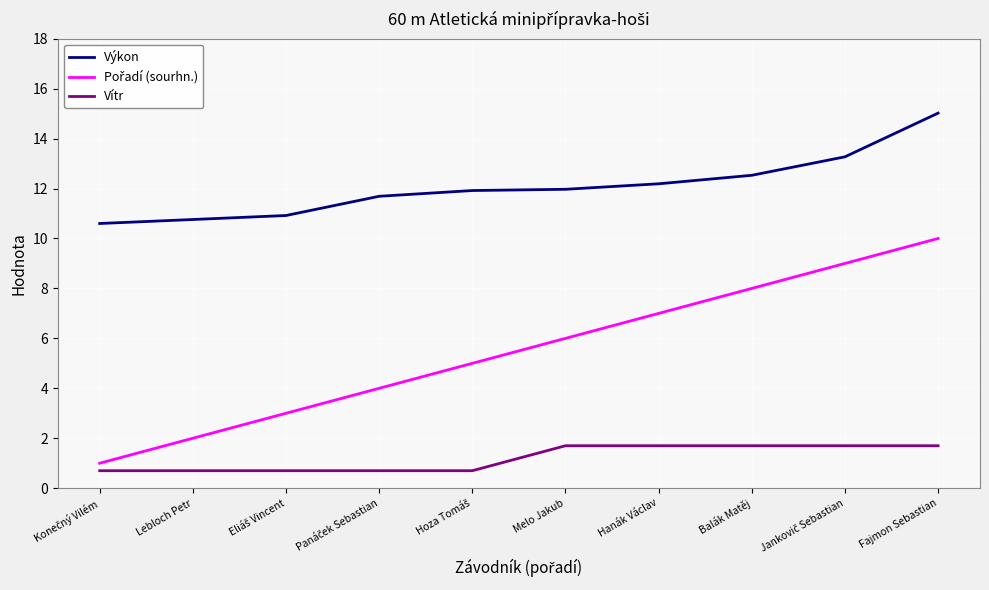

The Výkon series shows 14.3 at Lebloch Petr. True or false?

False